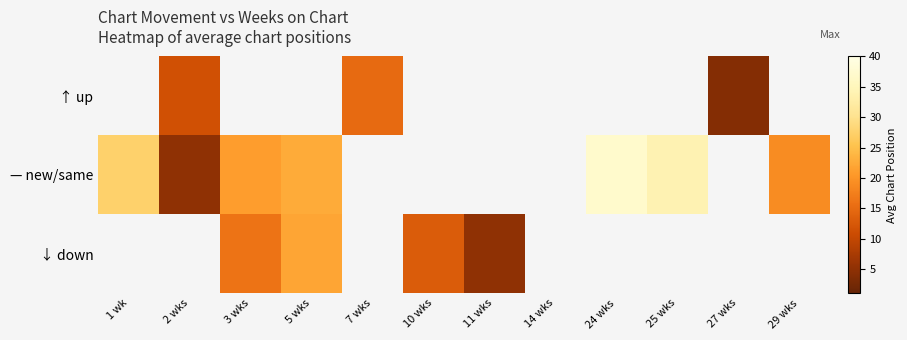

Is the value of ↓ down at 1 wk greater than the value of — new/same at 27 wks?

No